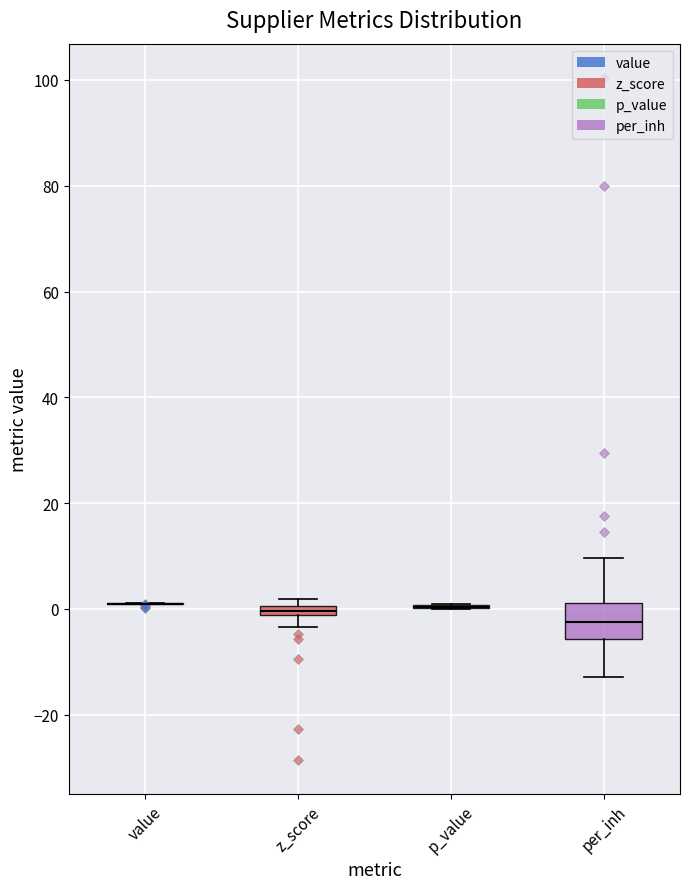

Which box is the tallest, from its lower edge to its upper edge?

per_inh